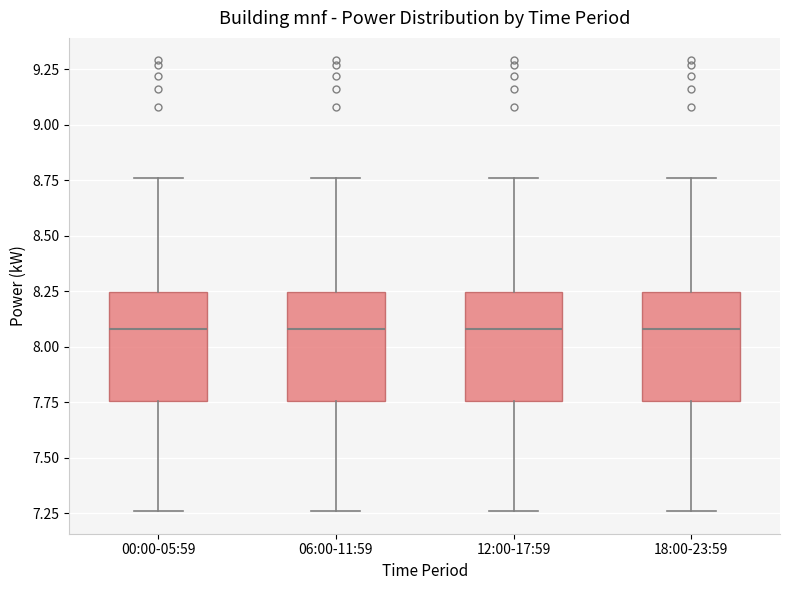

Reading left to right, transcribe this box plot: for each box, give where its median line is, the range the box spans, and where its two whiskers end, as read against the y-axis. The values are not printed on the chart, so give them approximately, as read against the axis.

00:00-05:59: median 8.10, box 7.75 to 8.25, whiskers 7.25 to 8.75
06:00-11:59: median 8.10, box 7.75 to 8.25, whiskers 7.25 to 8.75
12:00-17:59: median 8.10, box 7.75 to 8.25, whiskers 7.25 to 8.75
18:00-23:59: median 8.10, box 7.75 to 8.25, whiskers 7.25 to 8.75